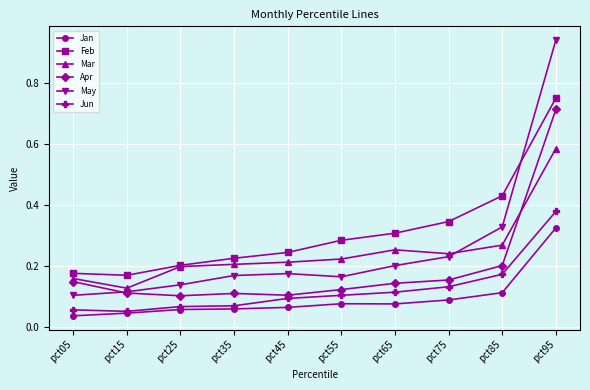

True or false: Apr and Feb intersect in this chart.

False